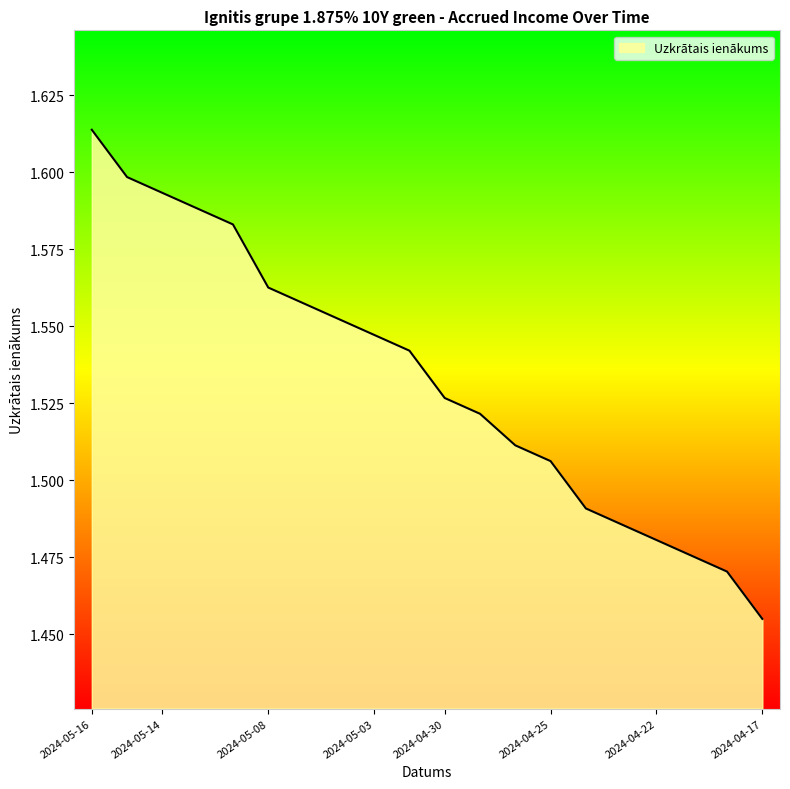

At which category does the chart reach its peak across all series?

2024-05-16